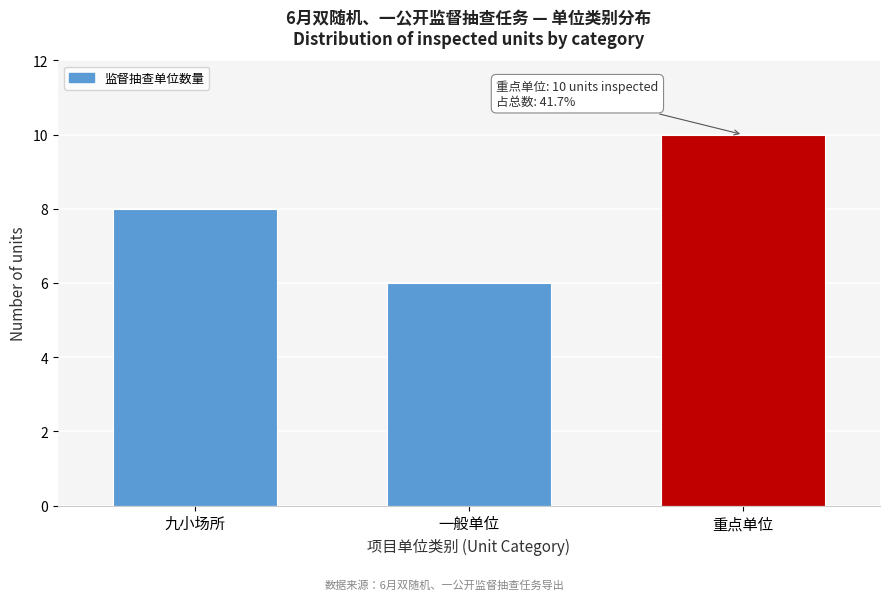

Reading left to right, transcribe all the data shown in this chart.

8	6	10